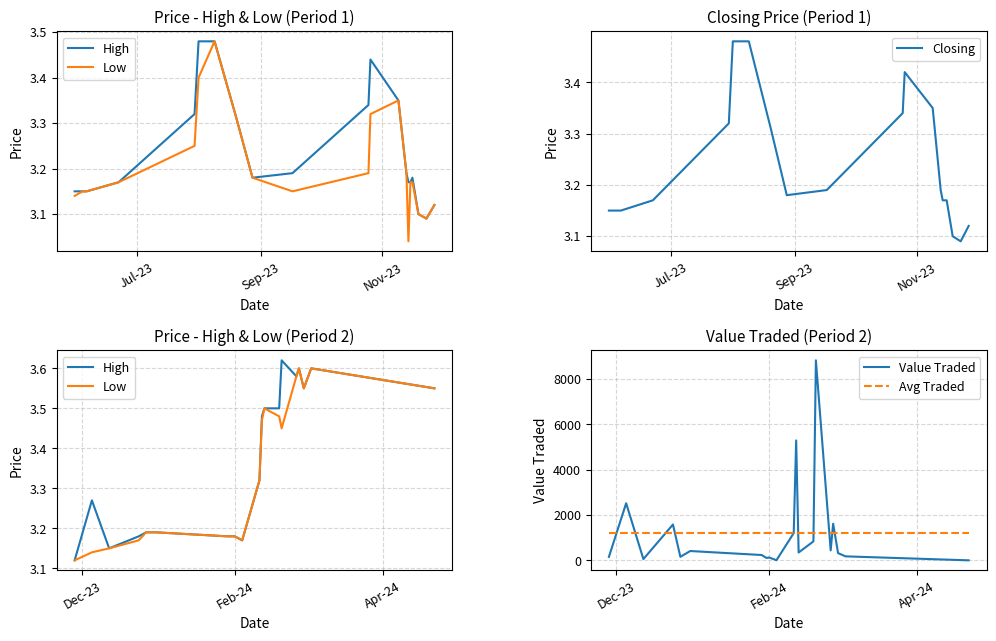

Rank the series by their maximum value, from lowest to highest.

Closing, Low, High, Avg Traded, Value Traded